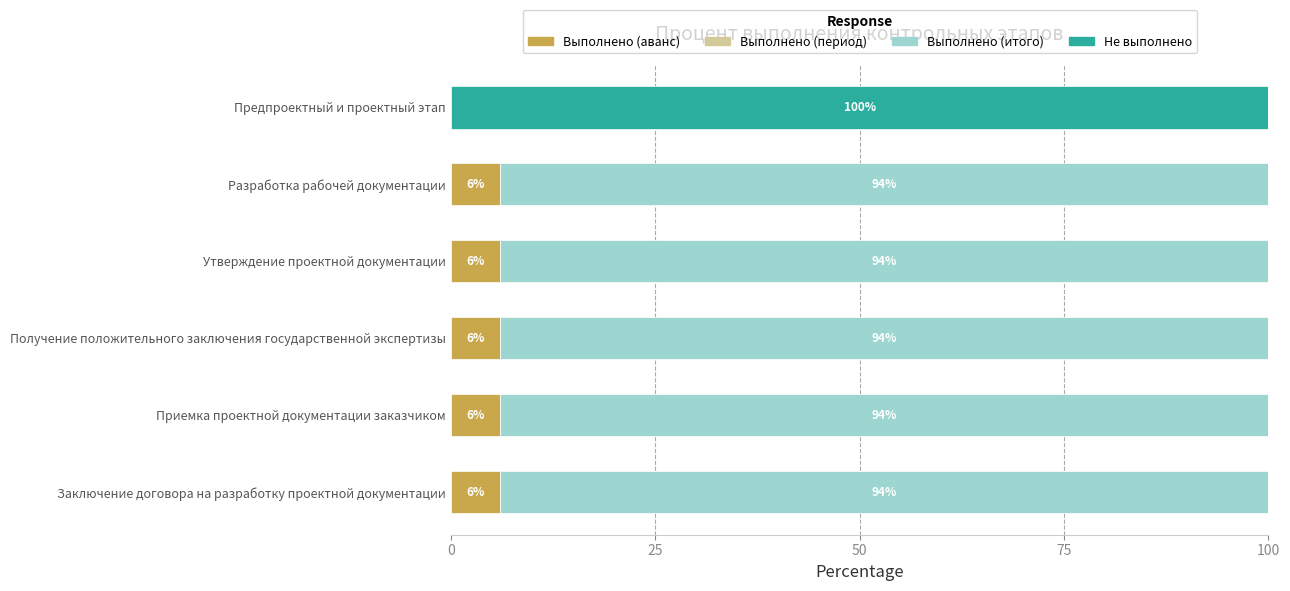

The value of Выполнено (аванс) at Предпроектный и проектный этап is -3. True or false?

False